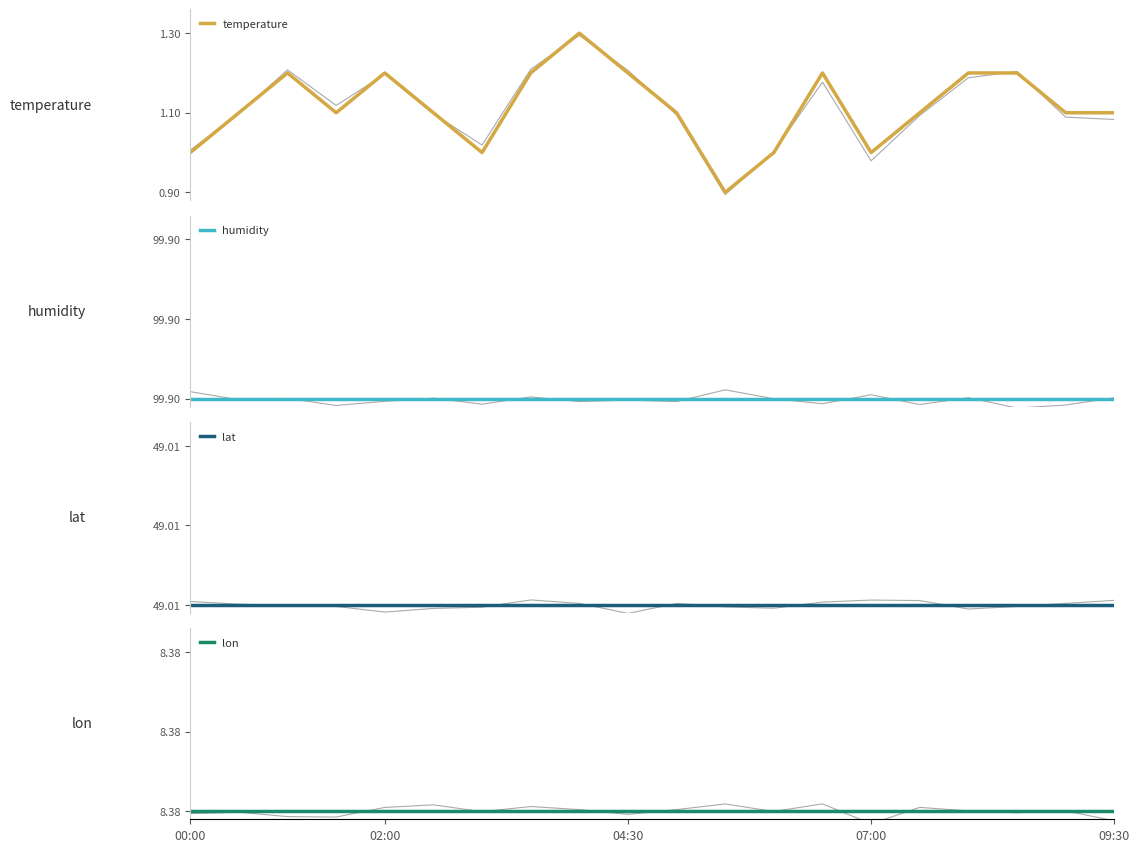

At which label is lon closest to 0?

00:00